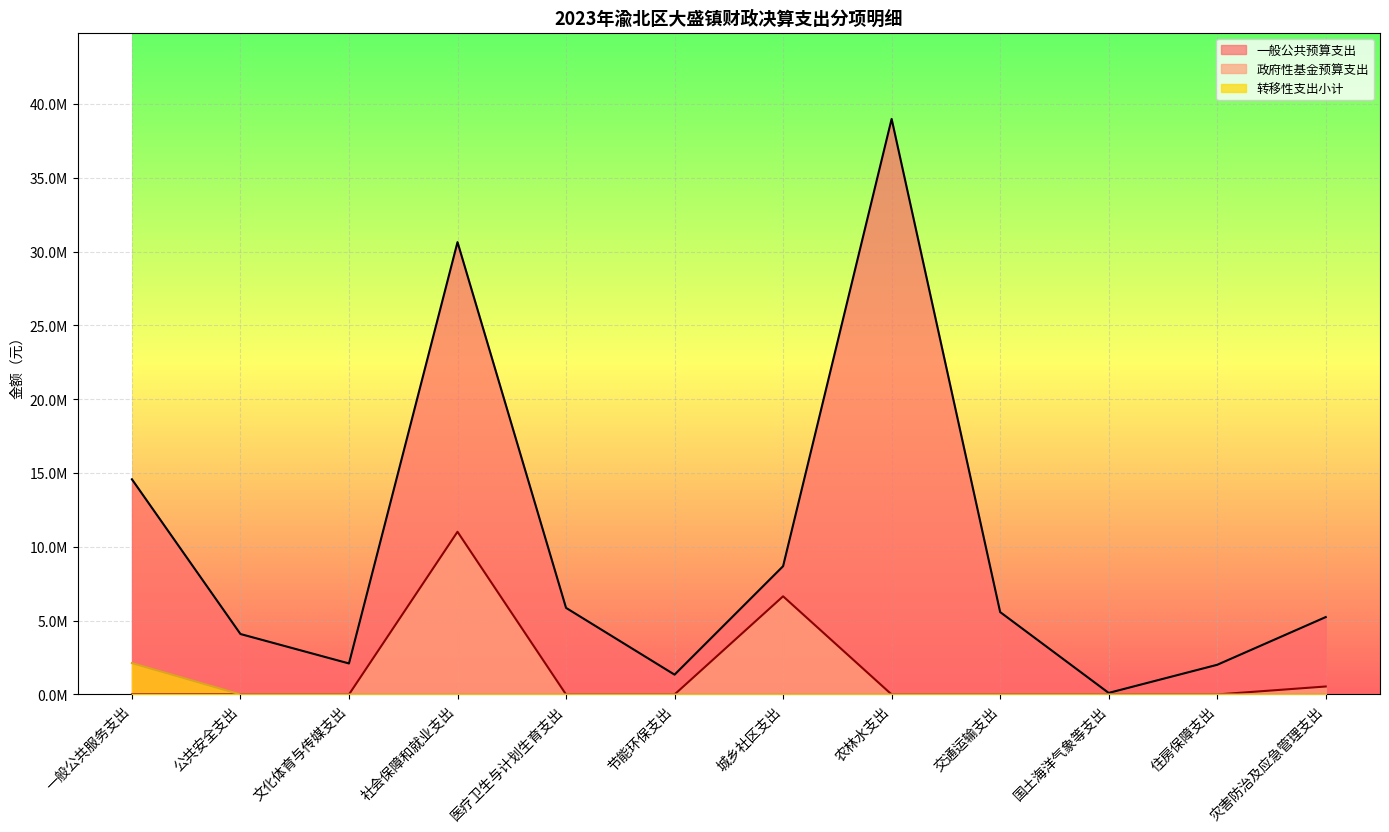

At which label is 政府性基金预算支出 closest to 5510604?

城乡社区支出